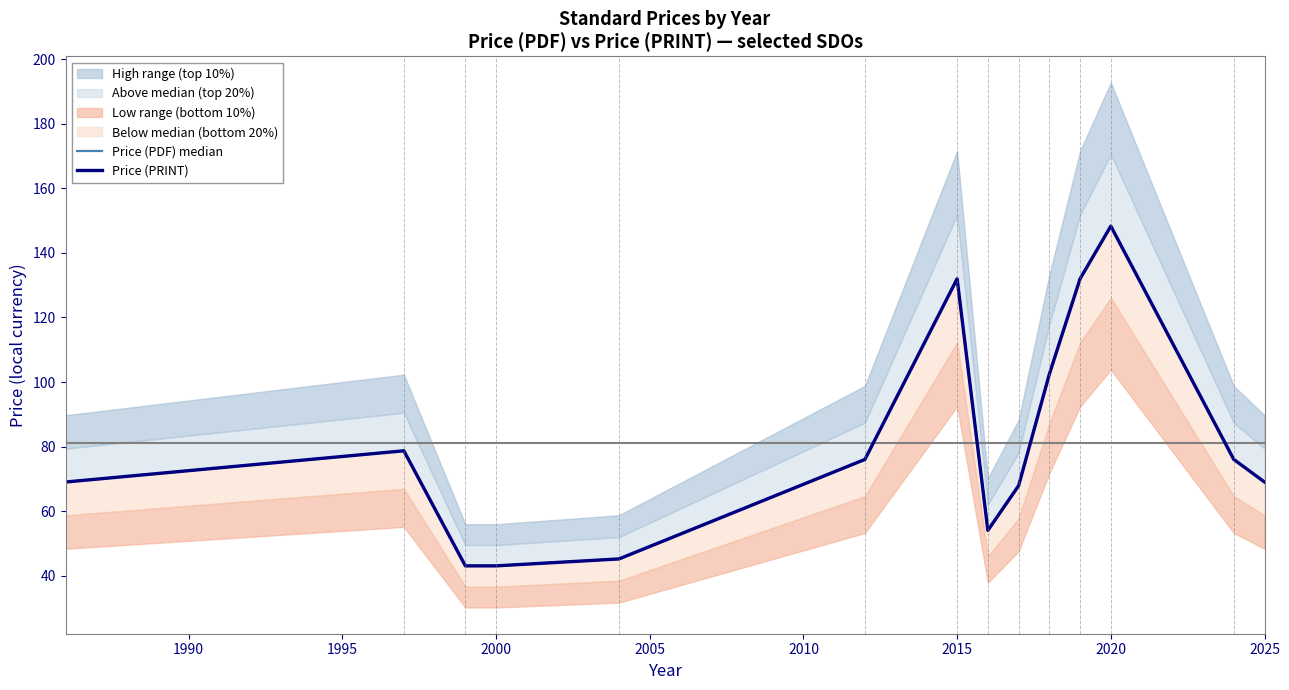

What is the total value across all series at 2000?

86.0